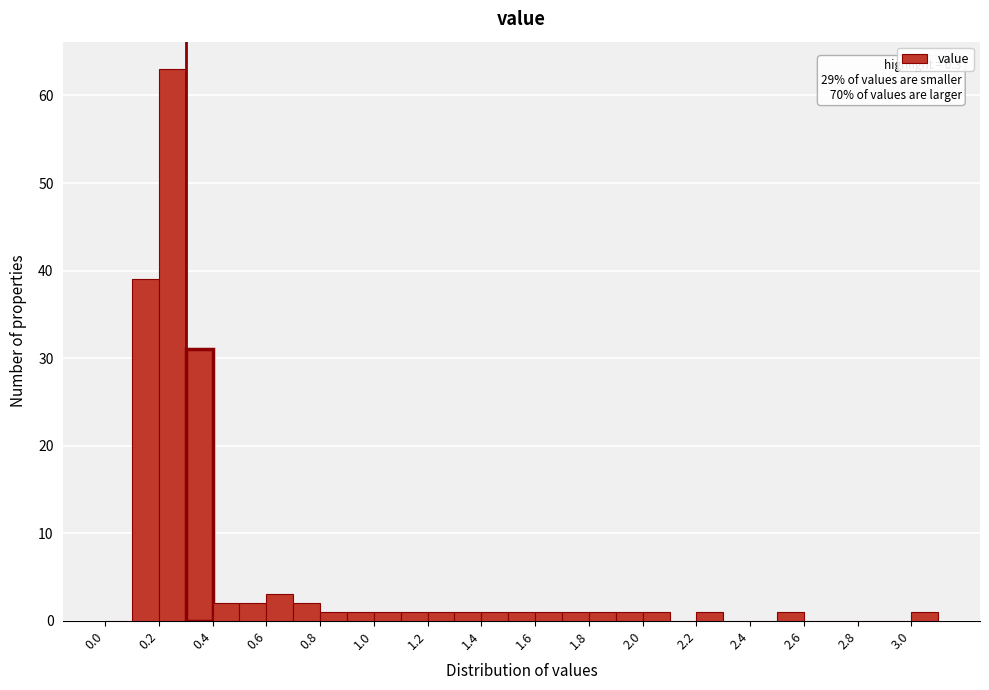

Over which range of the x-axis is the bar tallest?

0.2 to 0.3